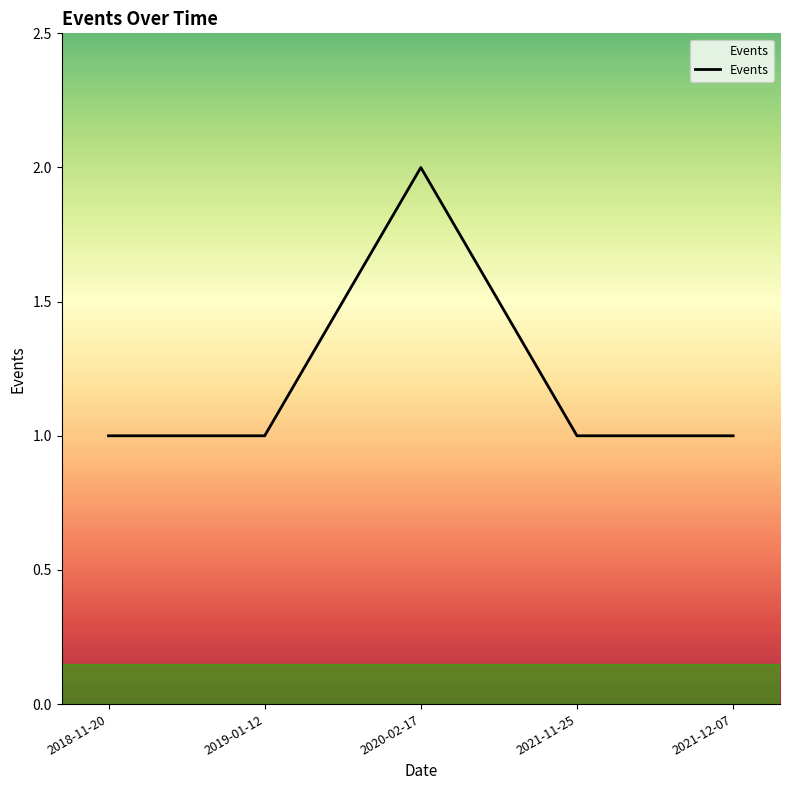

Reading left to right, list all the values displayed in this chart.

2018-11-20=1	2019-01-12=1	2020-02-17=2	2021-11-25=1	2021-12-07=1